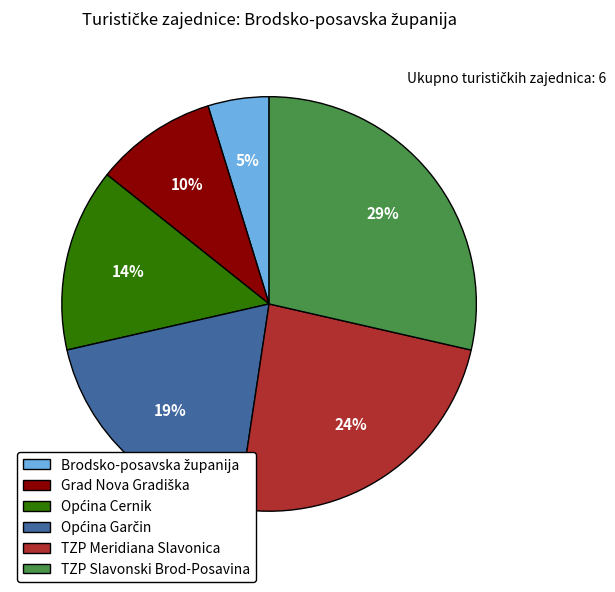

Count the number of slices in the pie.

6